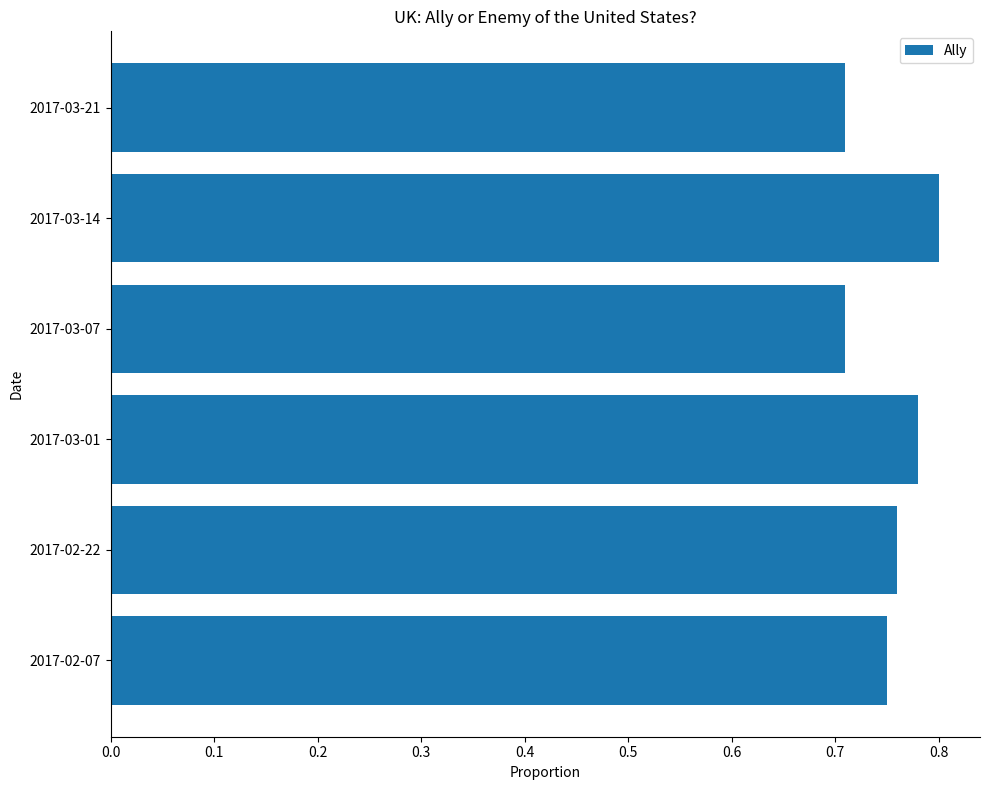

What is the difference between the second highest and minimum values?

0.1